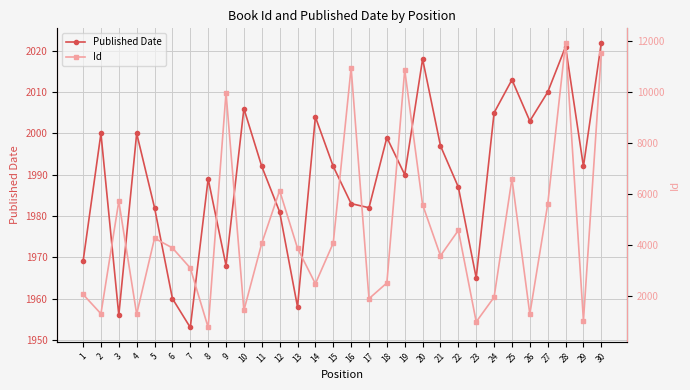

What is the difference between the second highest and second lowest values in the Id series?

10540